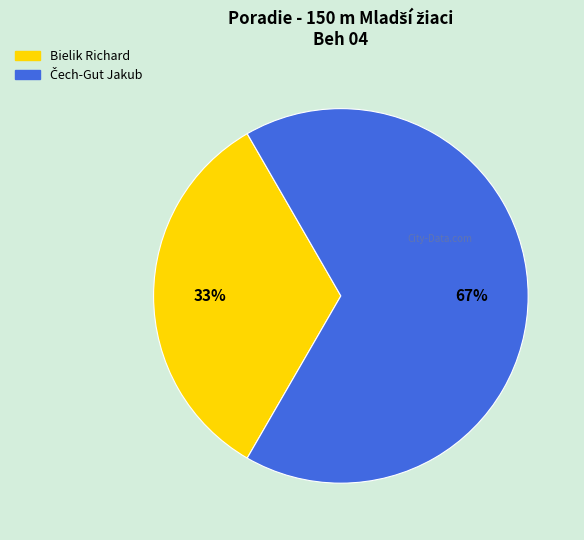

Which slice is the smallest?

Bielik Richard